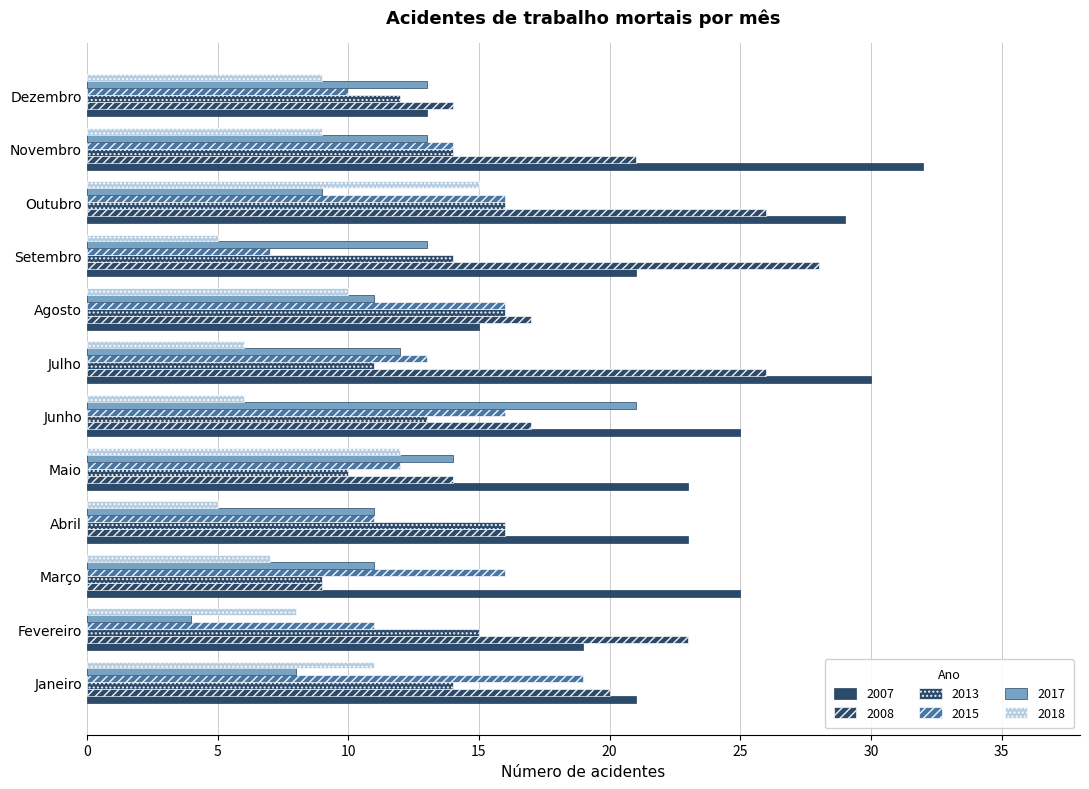

How many data points in 2018 are less than 9?

6